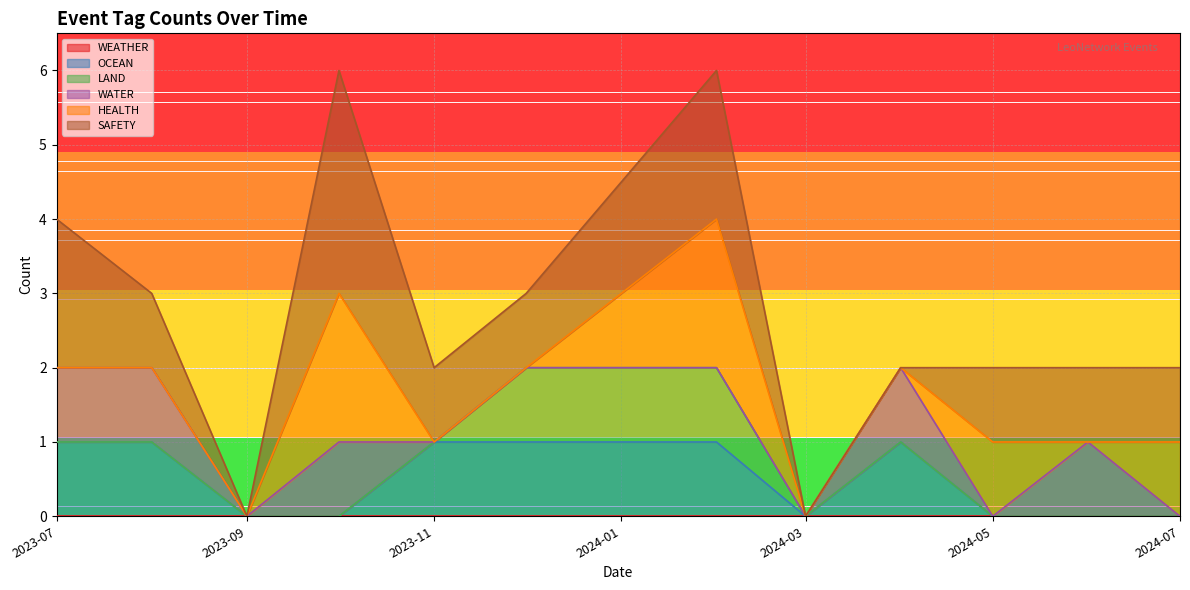

How many distinct data groups are displayed?

6